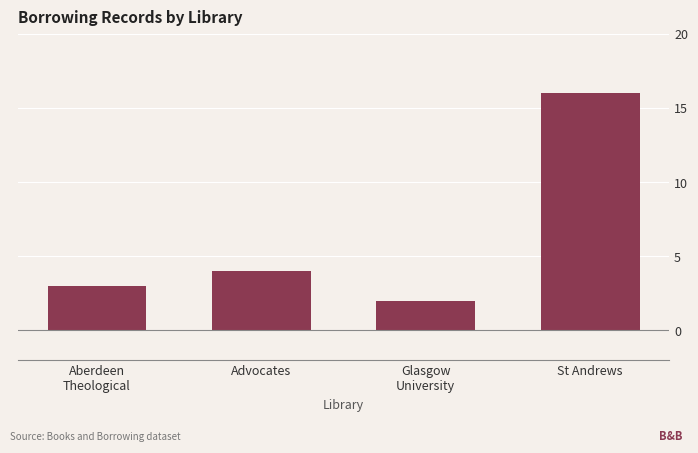

Reading left to right, list all the values displayed in this chart.

3	4	2	16